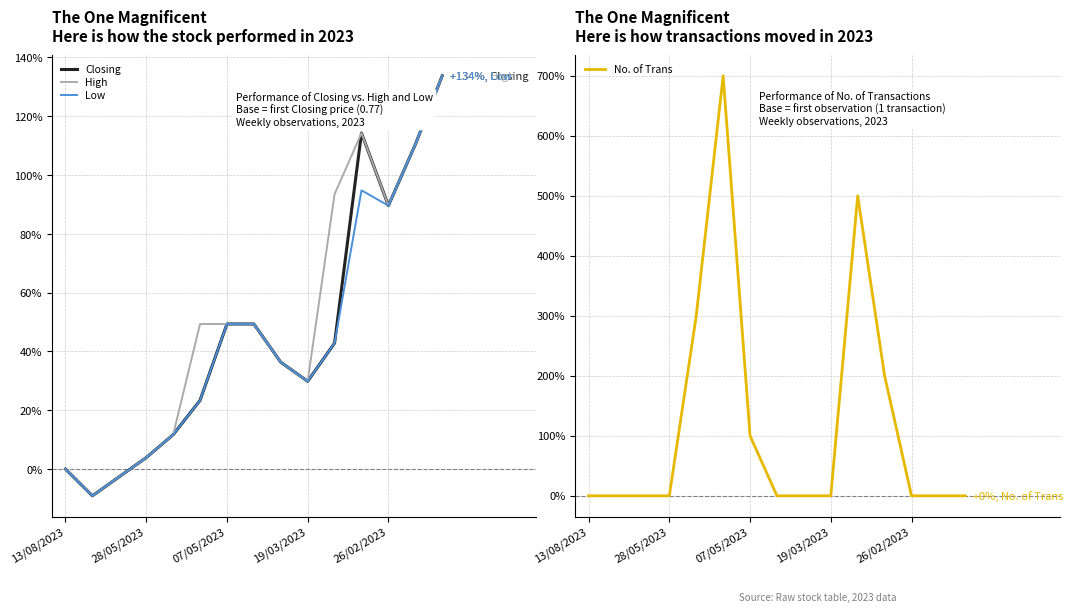

What is the highest value of the Closing series?

133.8